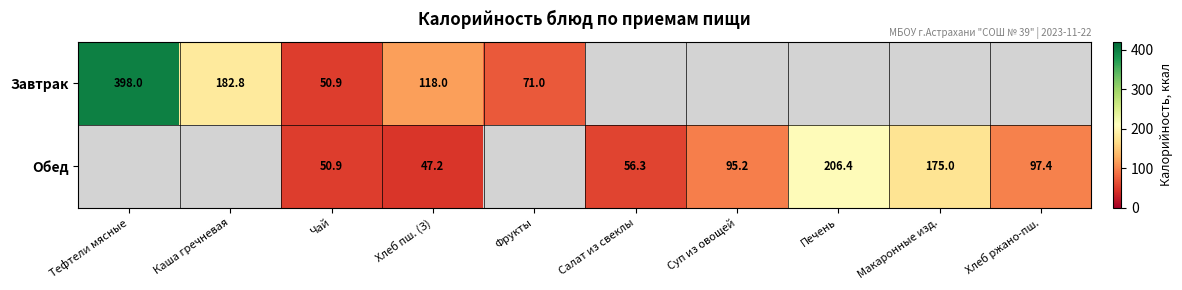

What is the difference between the Обед values at Хлеб пш. (З) and Суп из овощей?

48.0